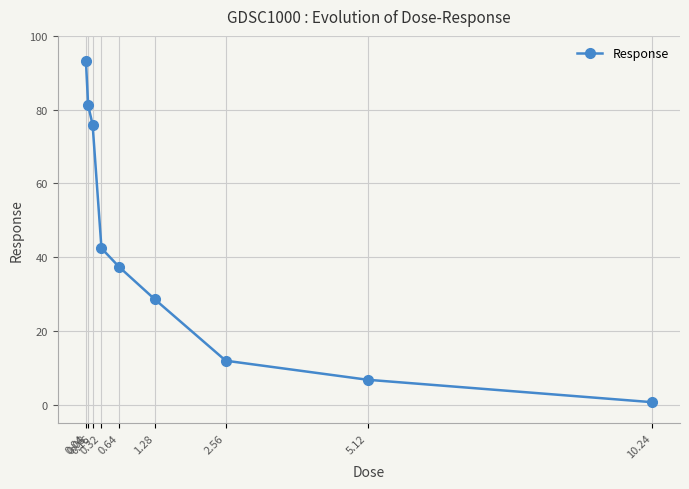

What is the greatest value displayed?

93.1